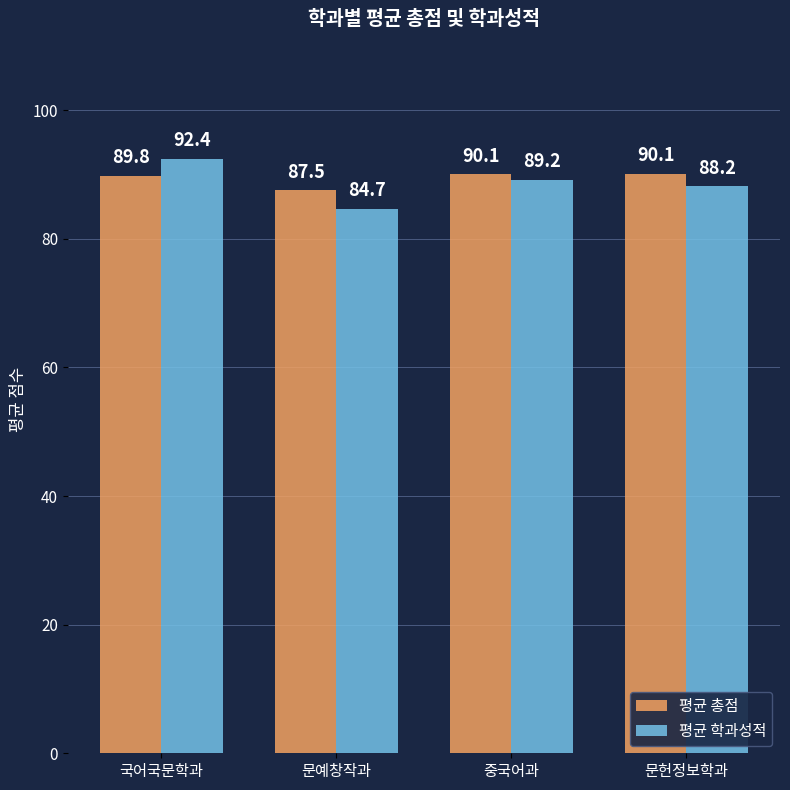

The 평균 학과성적 series shows 58.0 at 문헌정보학과. True or false?

False